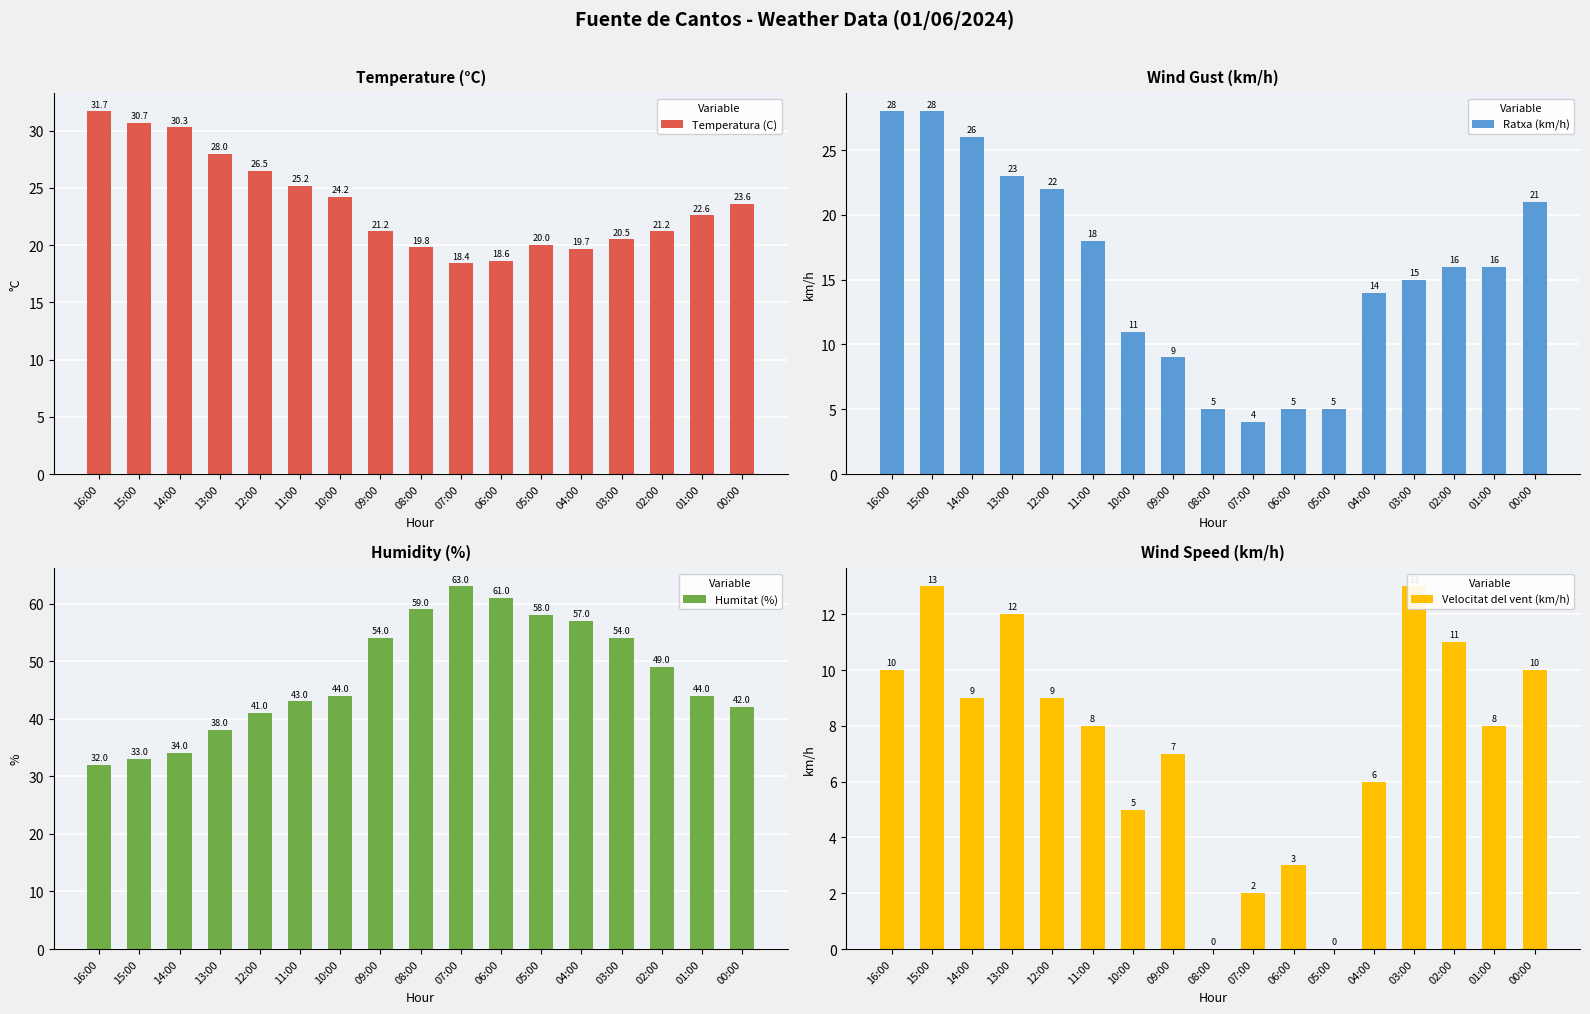

How many bars are there in total?

68